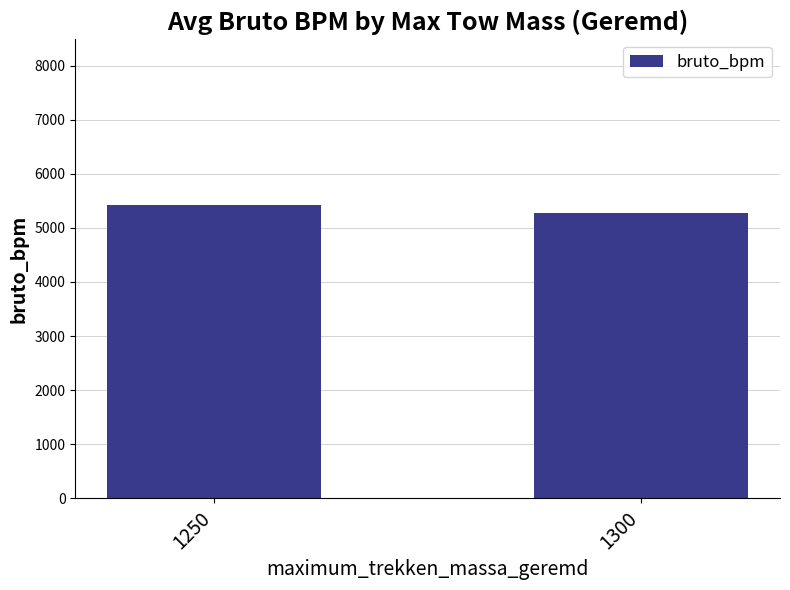

Which has a higher value, 1300 or 1250?

1250